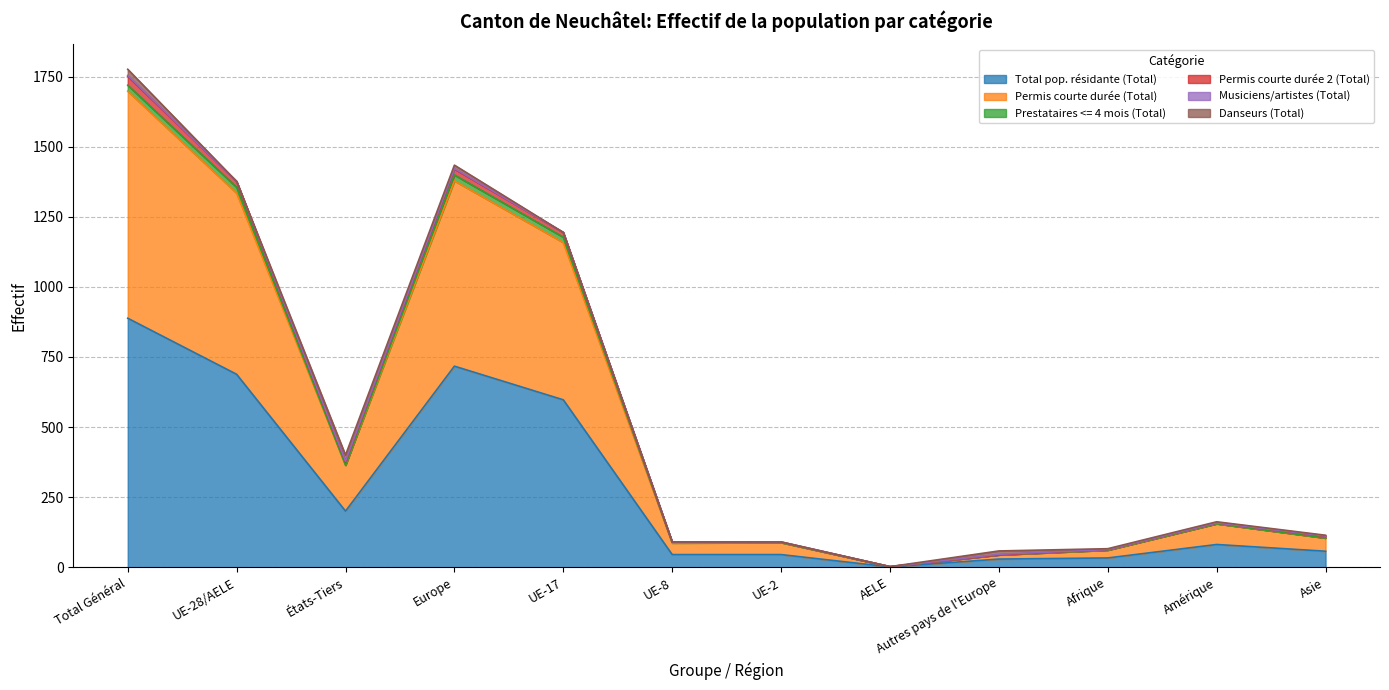

What is the maximum value for Musiciens/artistes (Total)?

3